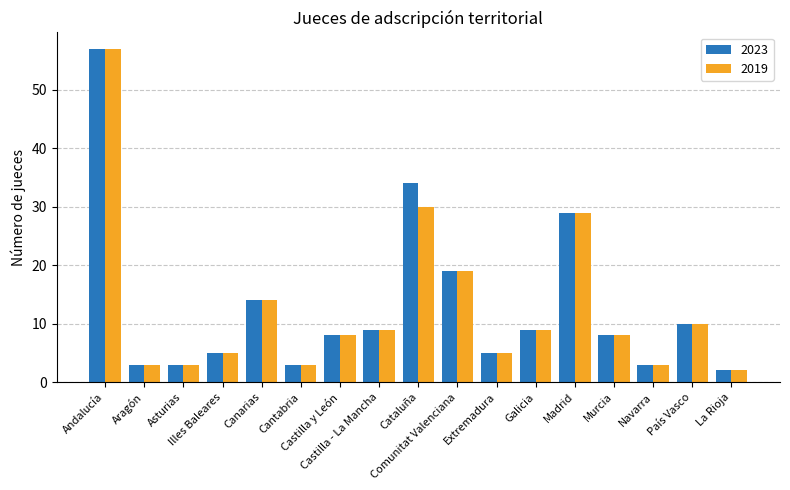

Are the bars grouped side by side (vs. stacked)?

Yes